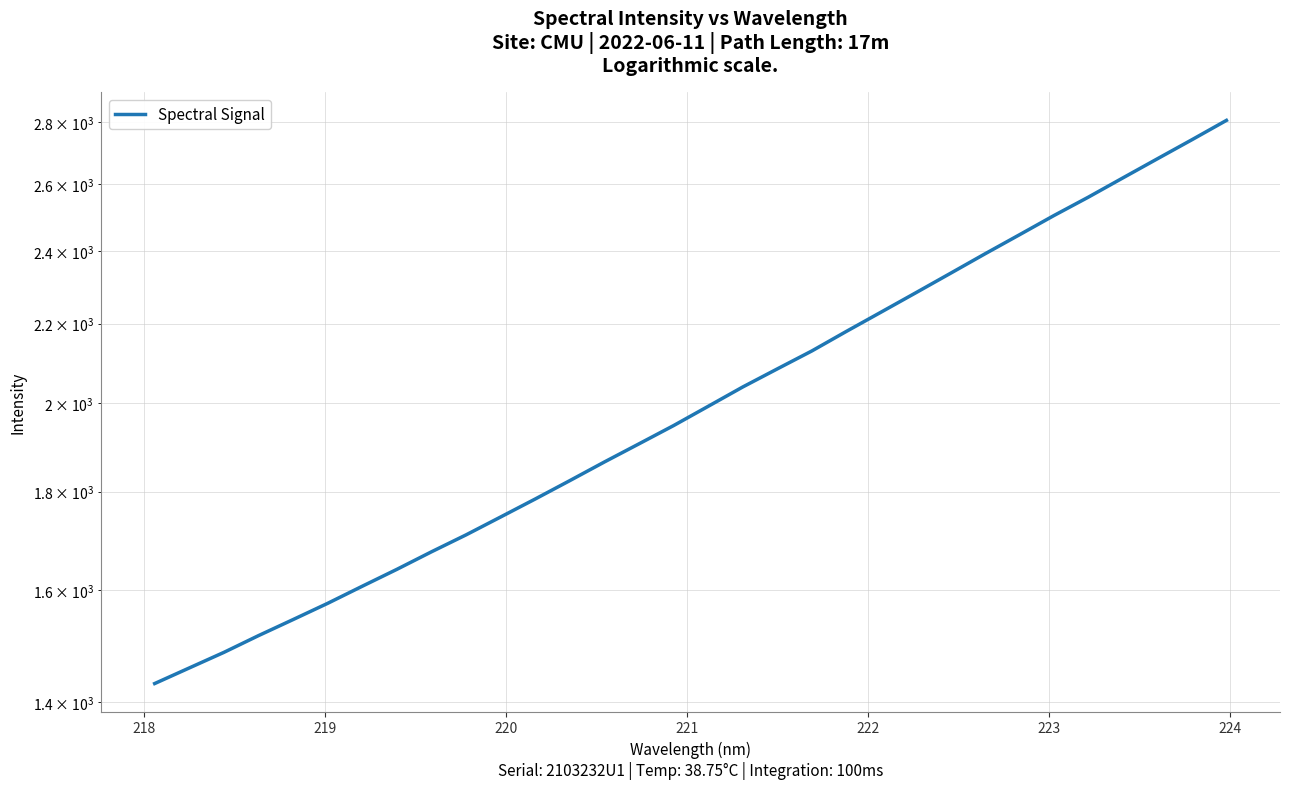

Count the number of data series in this chart.

1